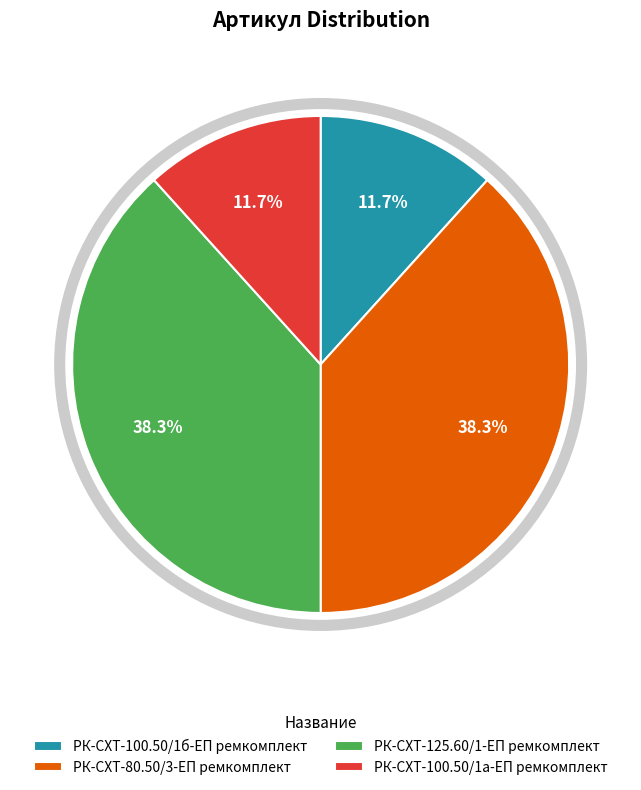

Approximately how many times larger is the value at РК-СХТ-80.50/3-ЕП ремкомплект compared to РК-СХТ-100.50/1а-ЕП ремкомплект?

3.3